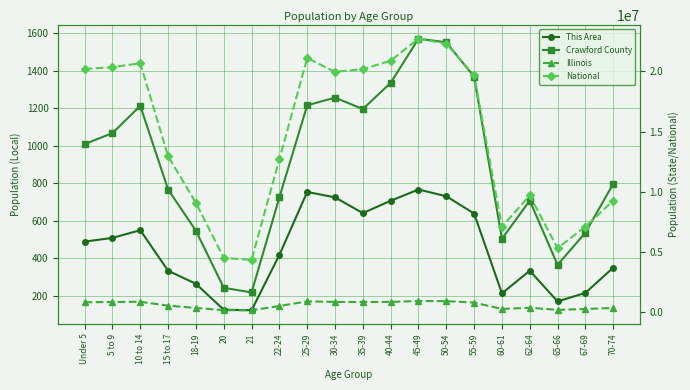

What is the sum of all Illinois values?

12070954